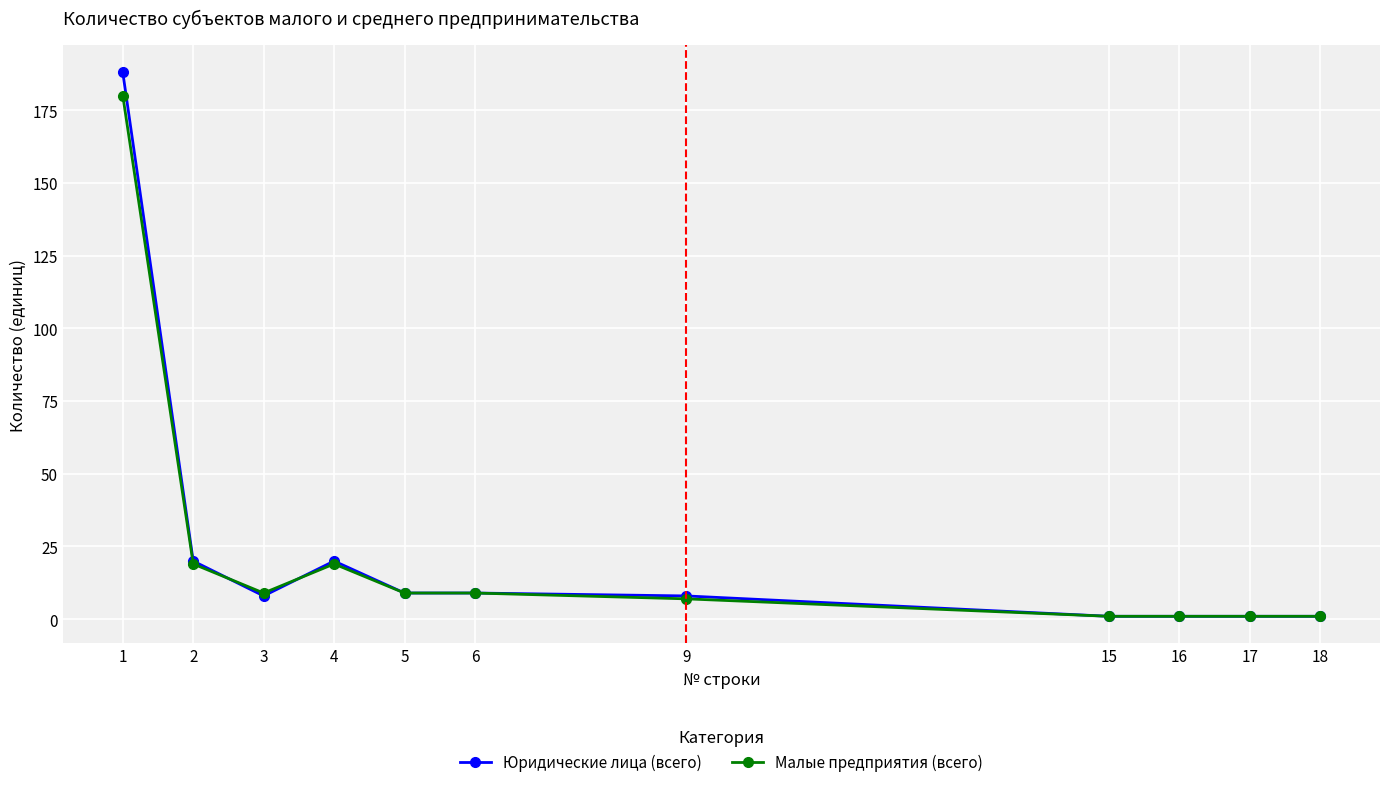

Where does the Юридические лица (всего) series first go above 8?

1